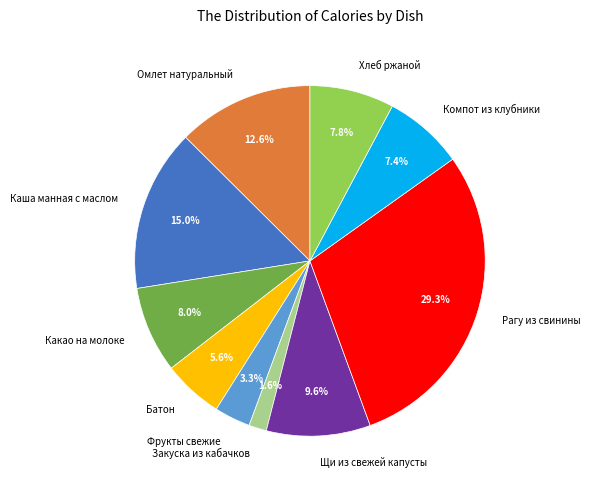

What is the smallest slice in the pie chart?

Закуска из кабачков